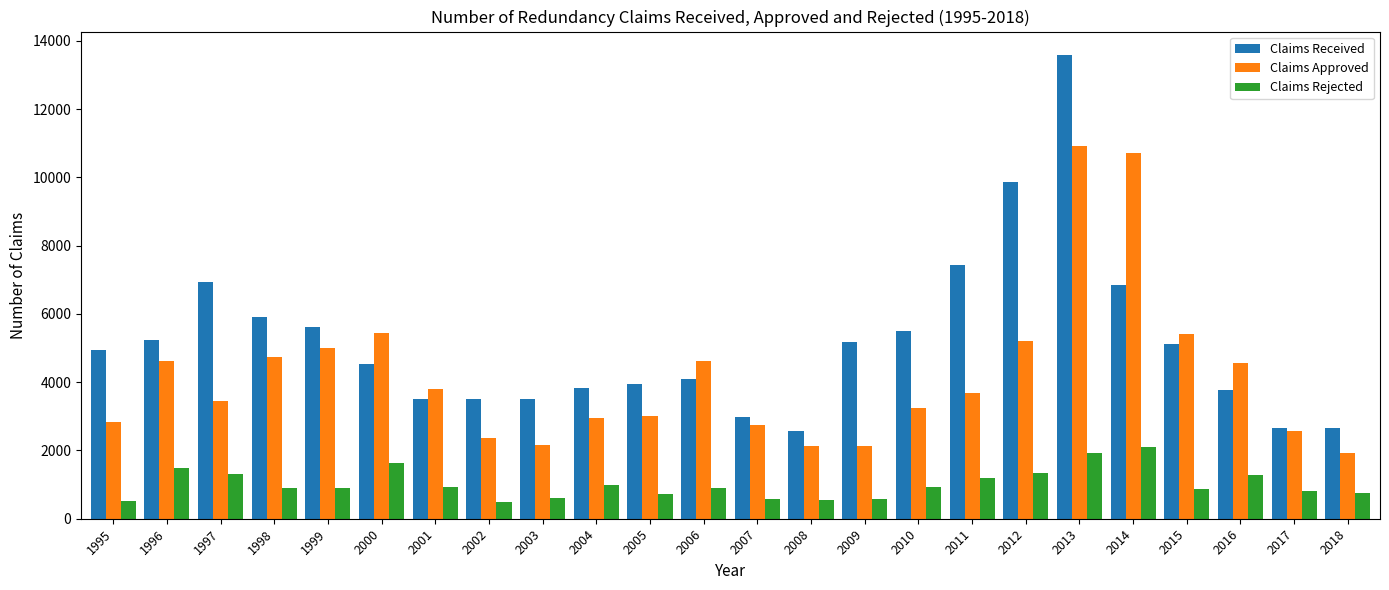

Is the value of Claims Approved at 2001 greater than the value of Claims Rejected at 2014?

Yes